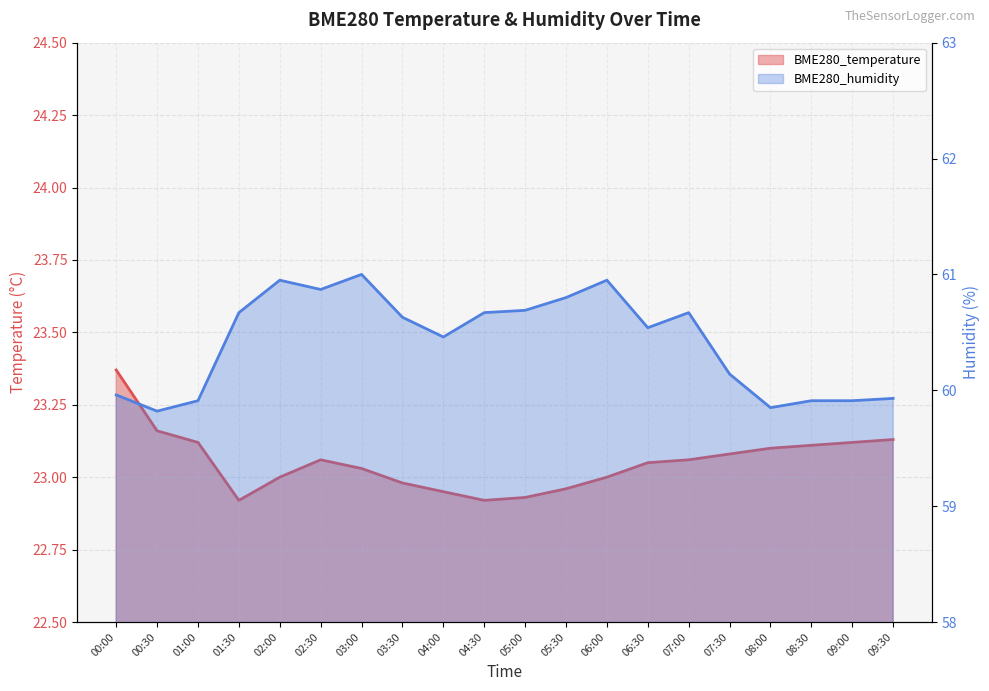

How many interior local valleys does the BME280_humidity series have?

5